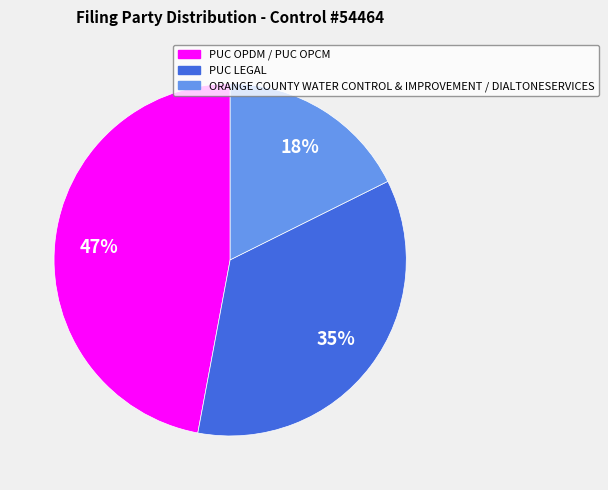

Is PUC LEGAL the majority of the pie?

No